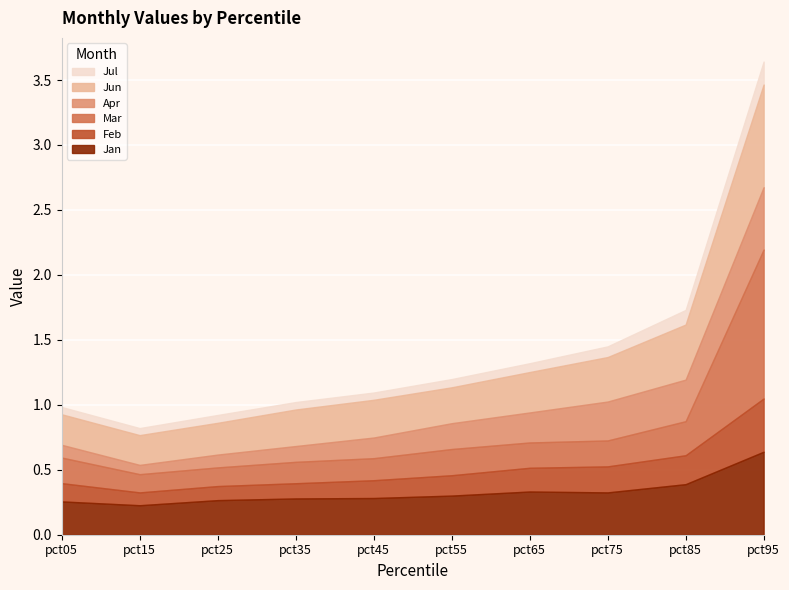

At which label does Jan reach its peak?

pct95